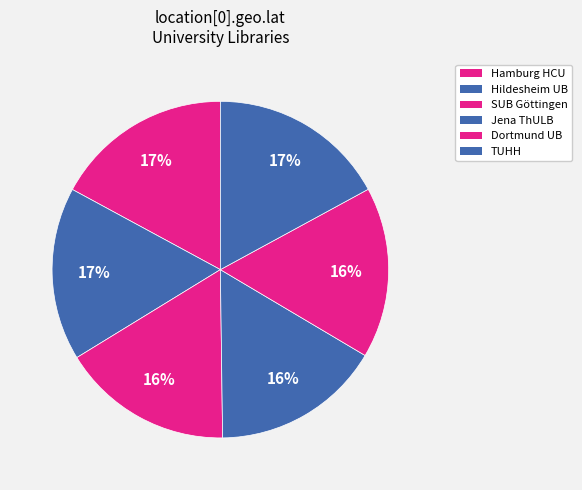

To the nearest percent, what portion does SUB Göttingen represent?

16%